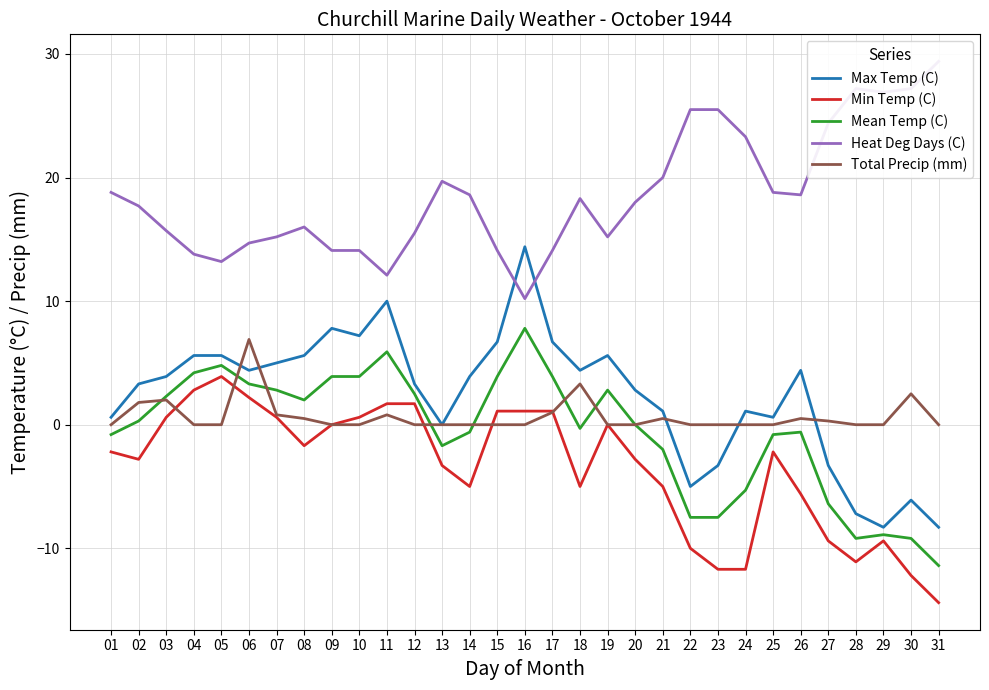

At how many categories does at least one series exceed -11?

31